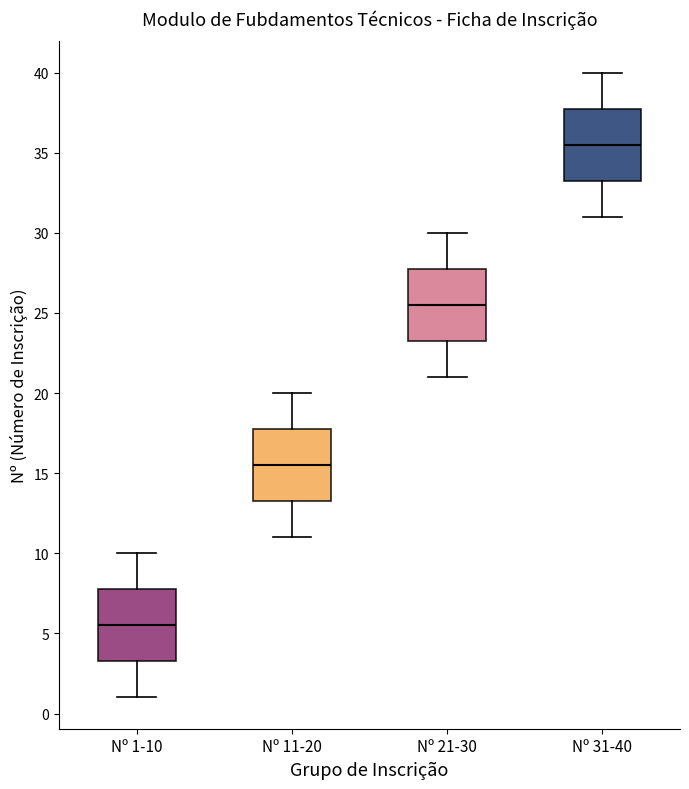

Which box's median line is the highest?

Nº 31-40